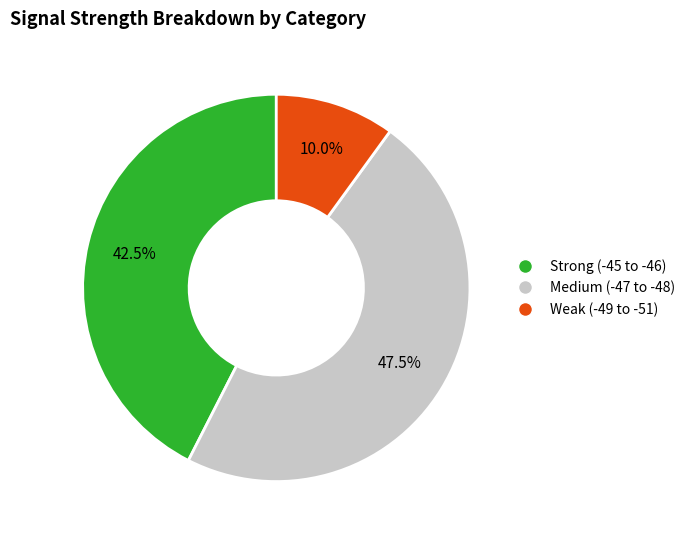

How many slices are in this pie chart?

3